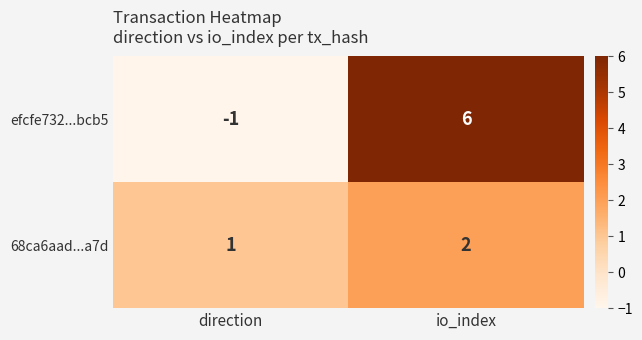

Reading left to right, what are all the values shown in this chart?

efcfe732...bcb5: -1	6
68ca6aad...a7d: 1	2